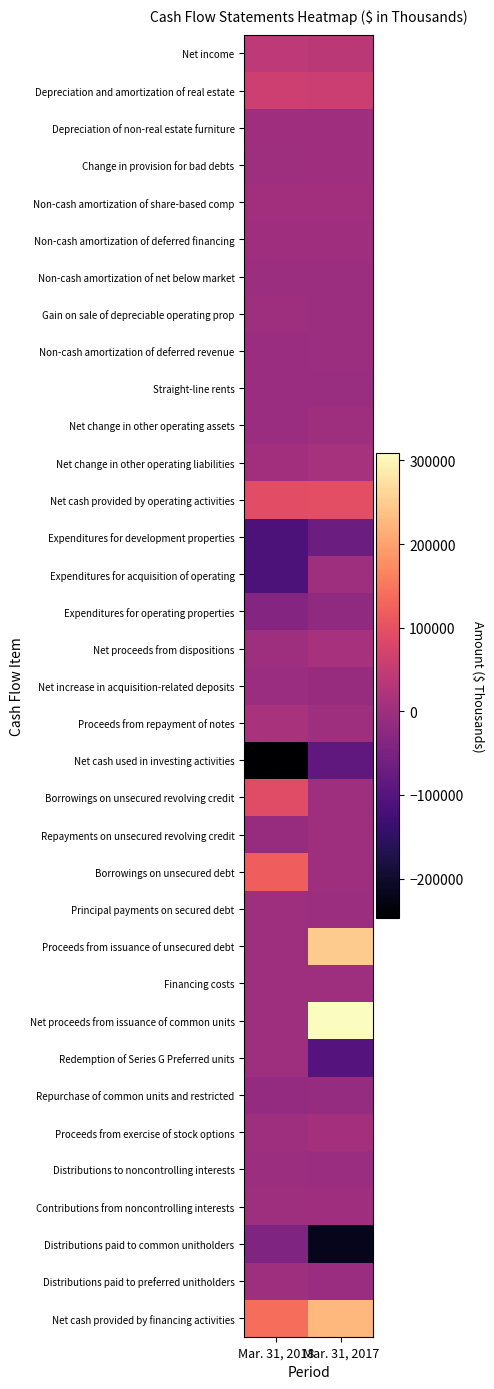

What is the total value across all series at Mar. 31, 2017?

470922